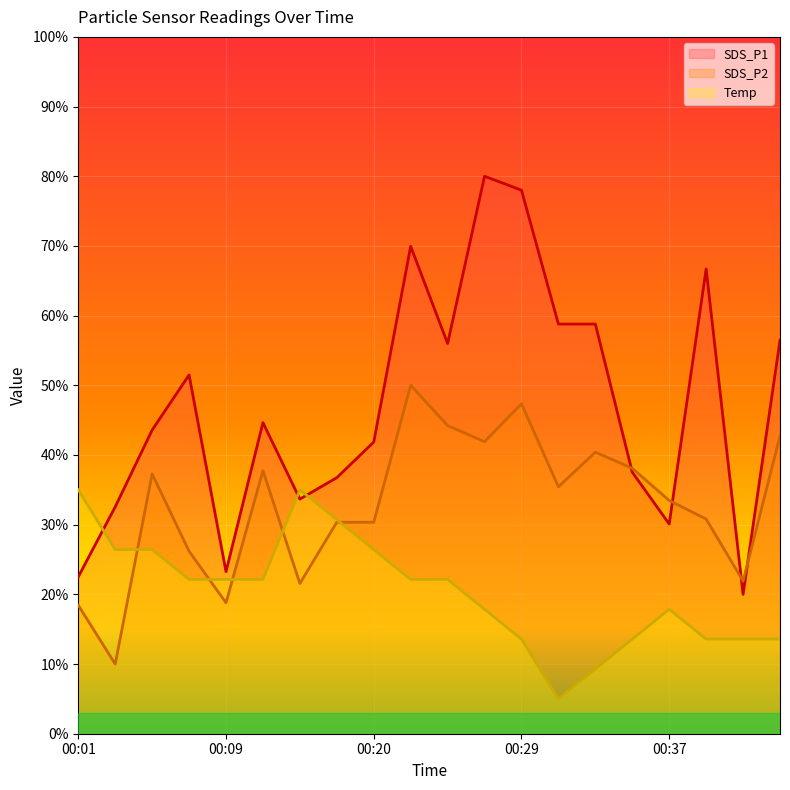

Rank the series by their maximum value, from highest to lowest.

SDS_P1, SDS_P2, Temp